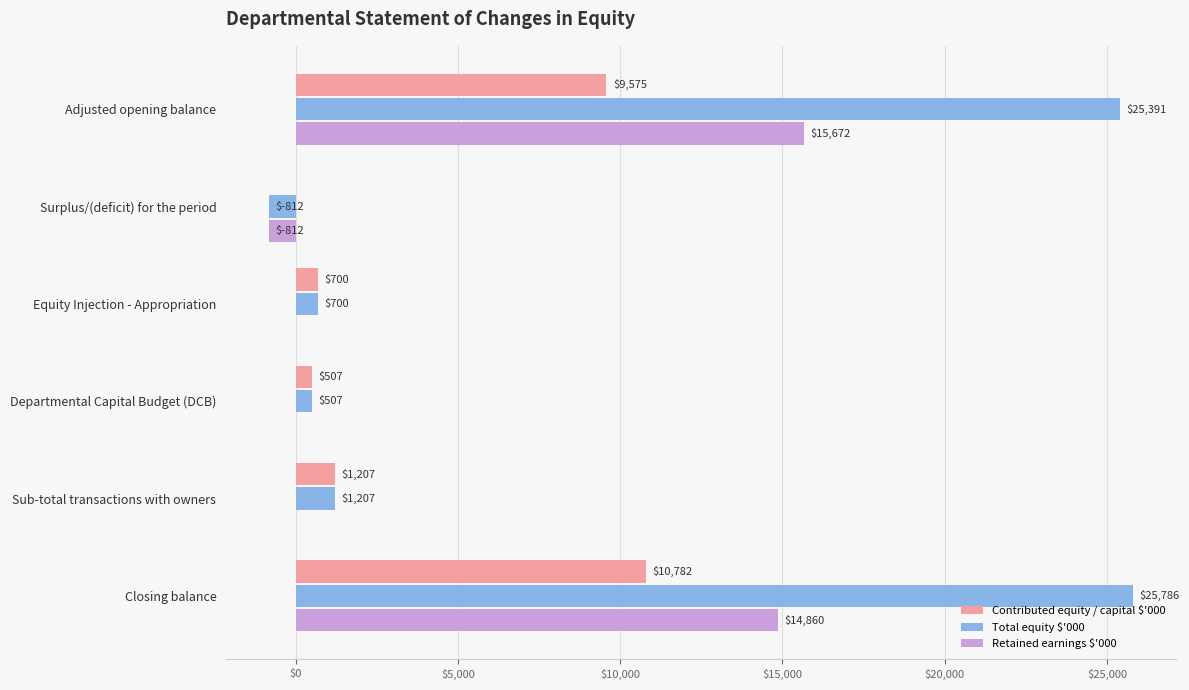

What is the greatest value displayed?

25786